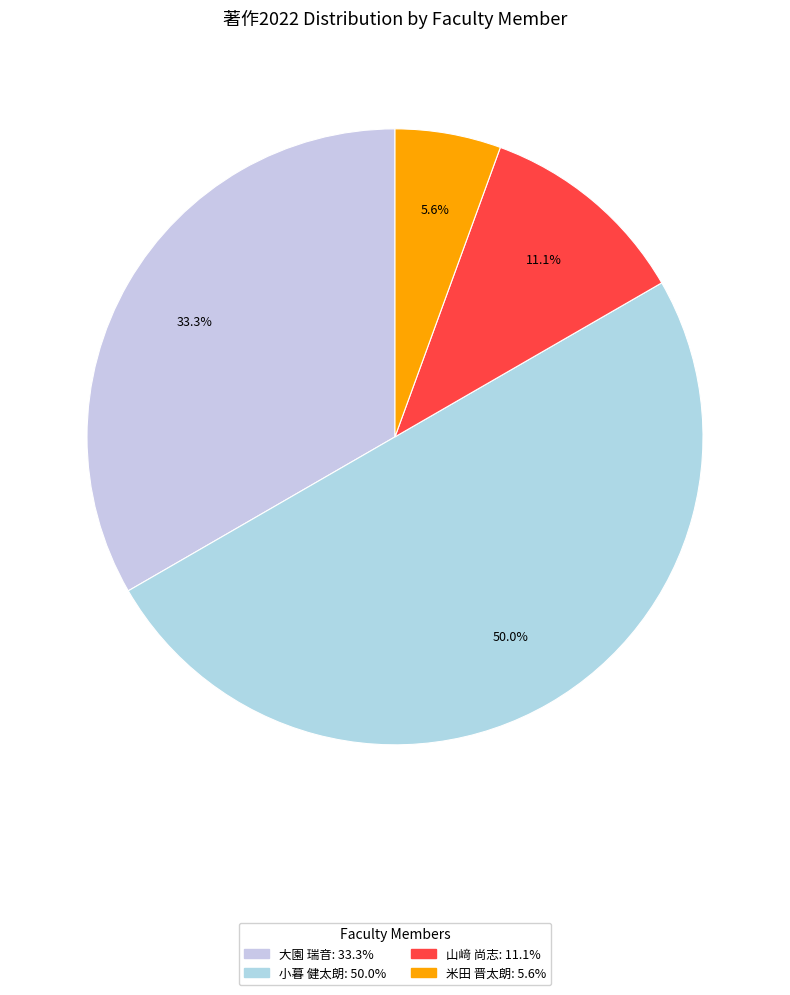

The 小暮 健太朗 slice represents 50% of the pie. True or false?

True